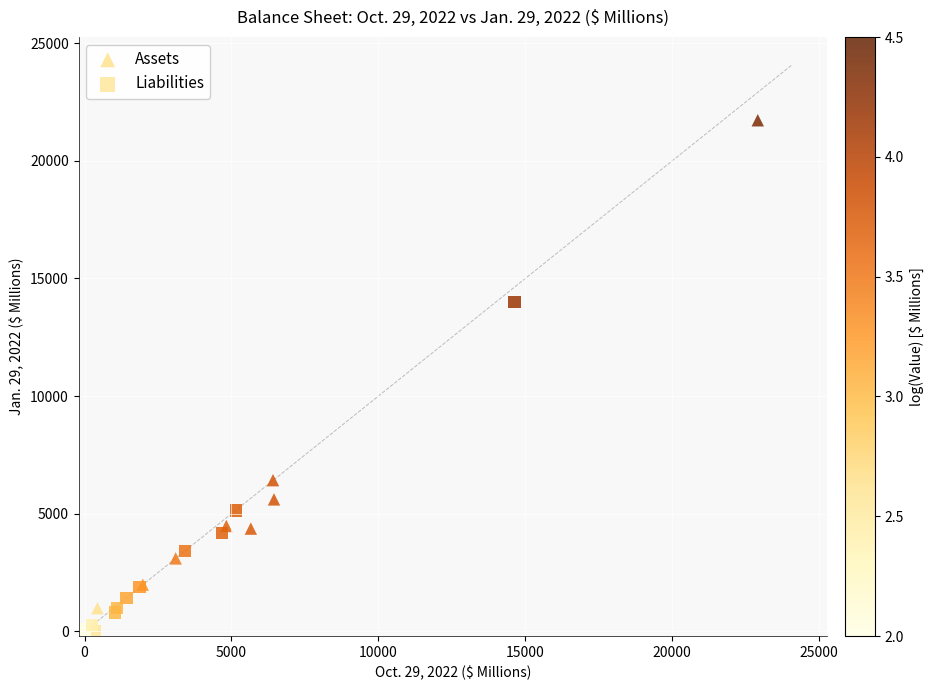

Which series has the largest Y range (max minus min)?

Assets